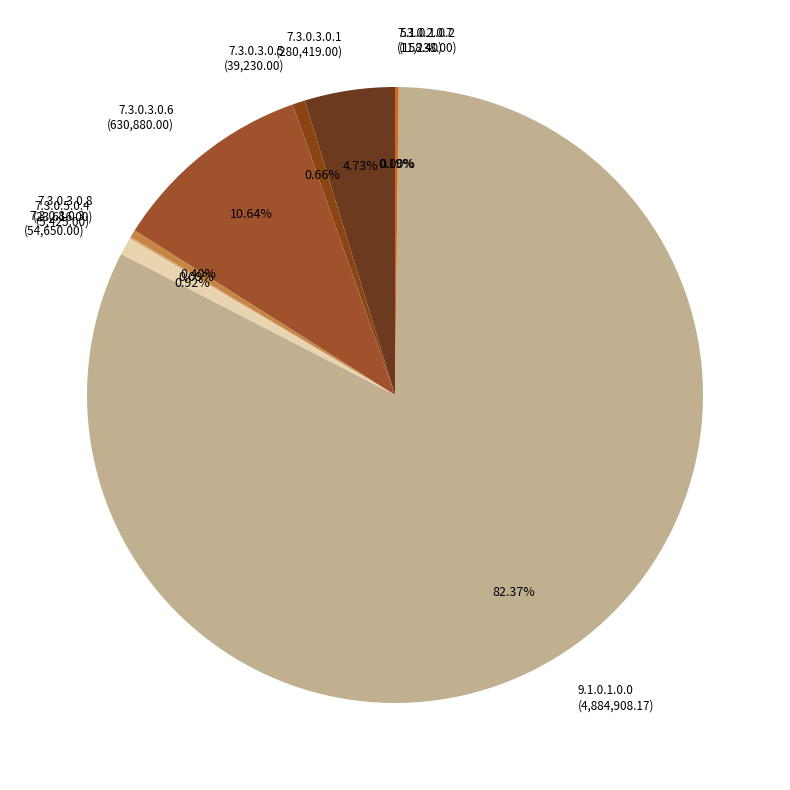

Does 9.1.0.1.0.0 (4,884,908.17) represent more than half of the total?

Yes